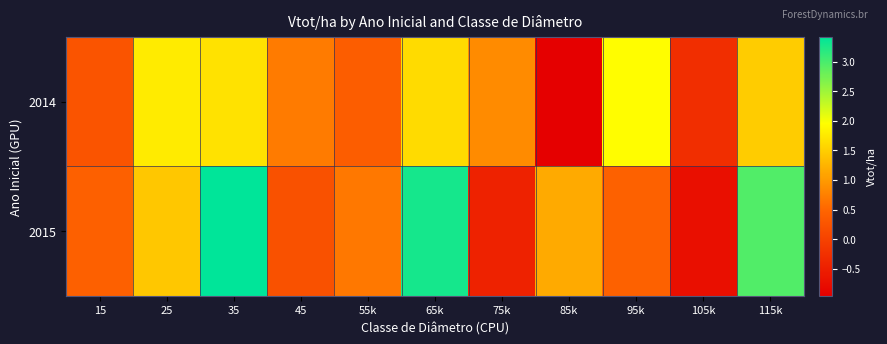

Which series has the largest total across all categories?

2015